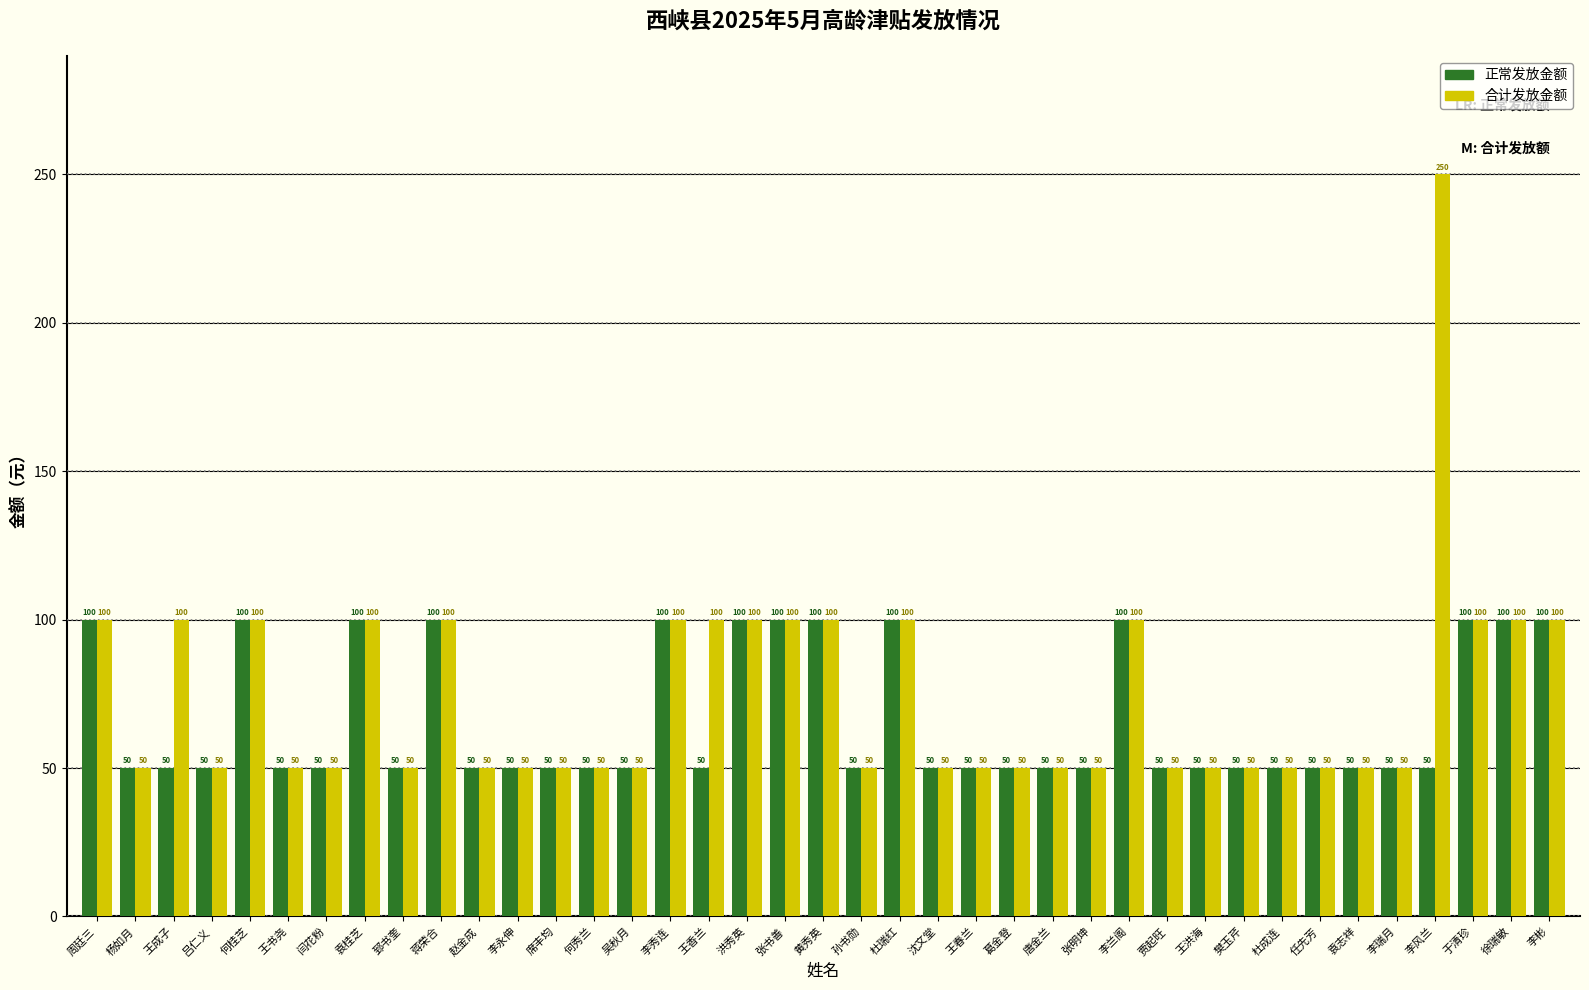

Count the 合计发放金额 values in the range 50 to 100.

38